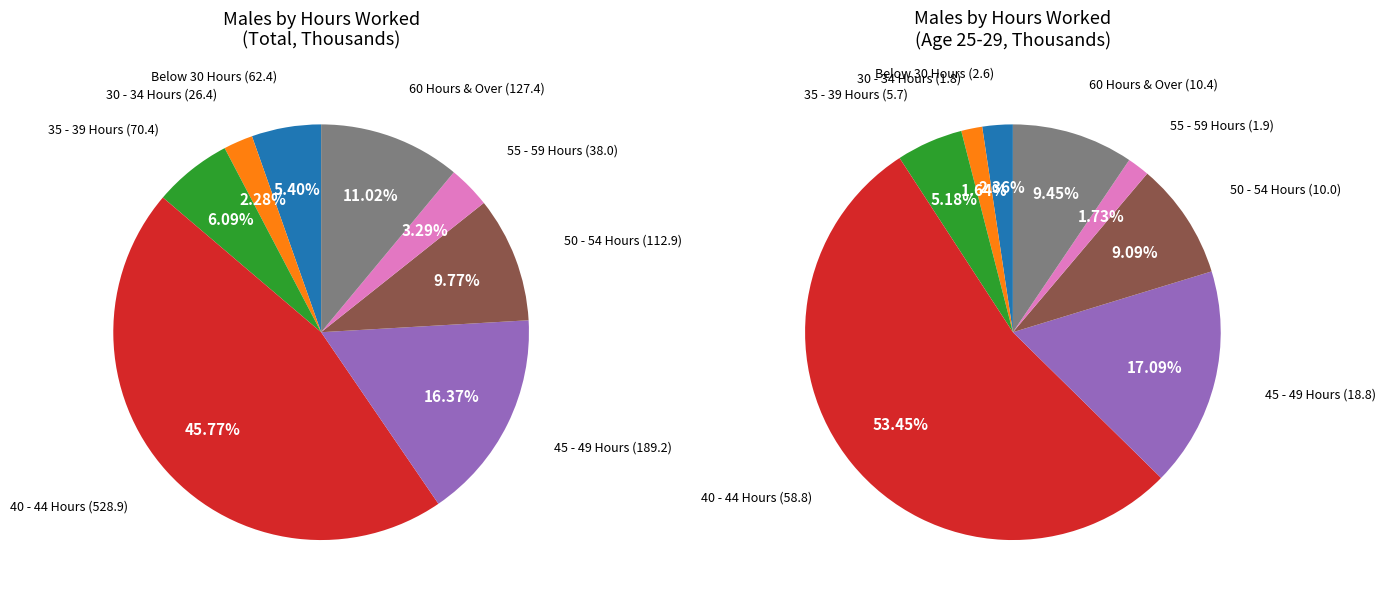

Does Below 30 Hours account for over 50% of the chart?

No